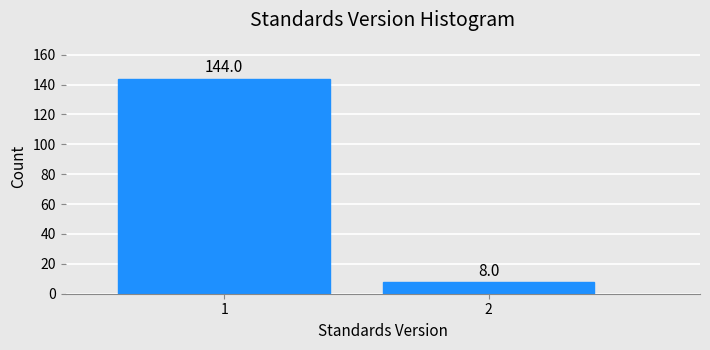

Reading left to right, what are all the values shown in this chart?

144	8